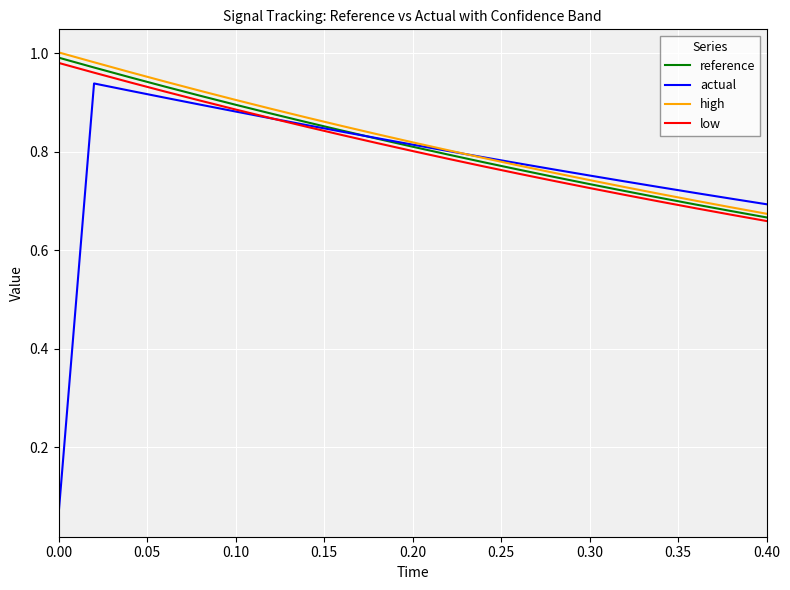

How many distinct data groups are displayed?

4